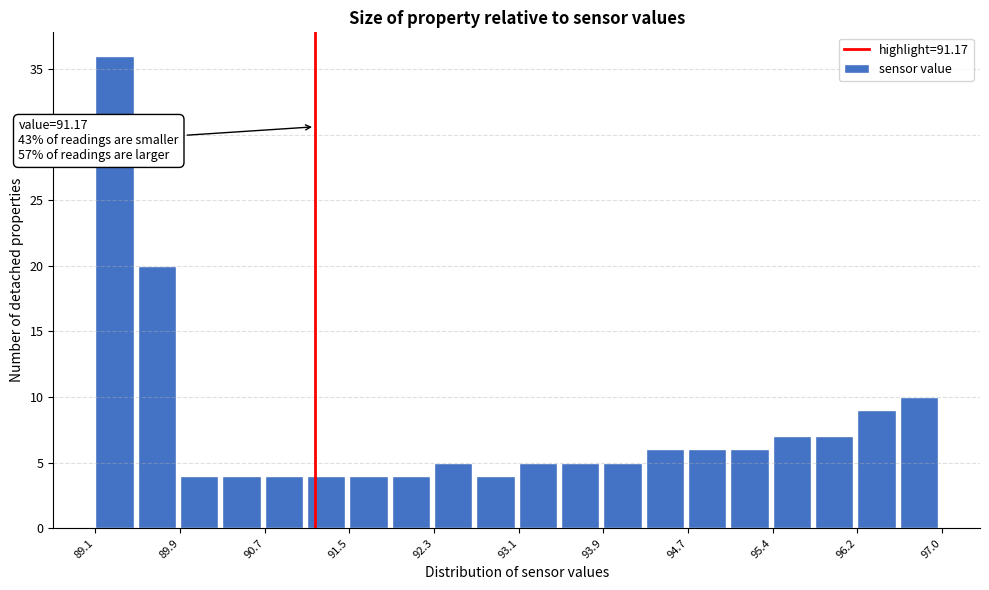

Around what value on the x-axis is the tallest bar? Give the approximate position of its centre, as read against the axis.

89.3